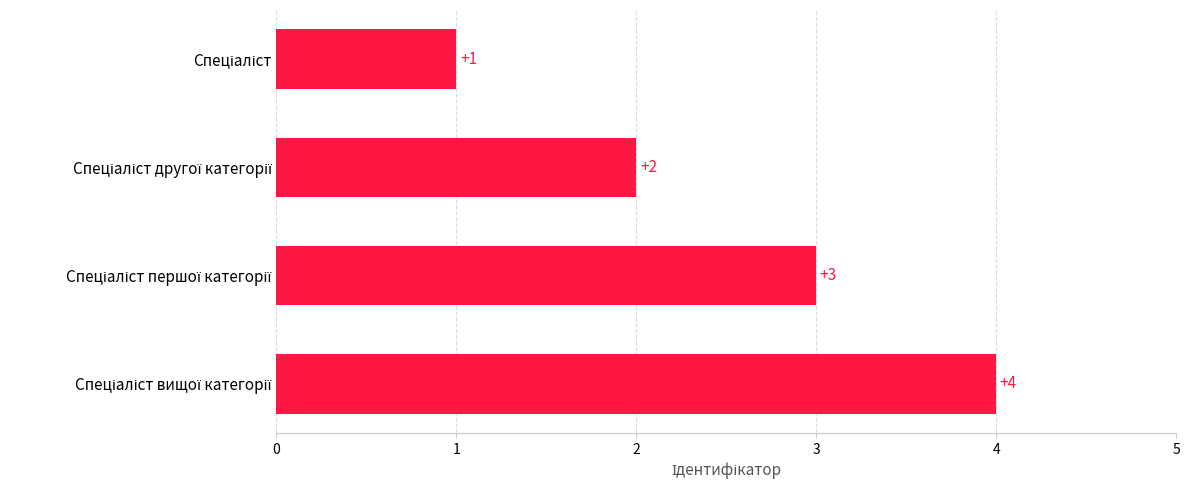

What is the value of the 1st bar from the top?

1